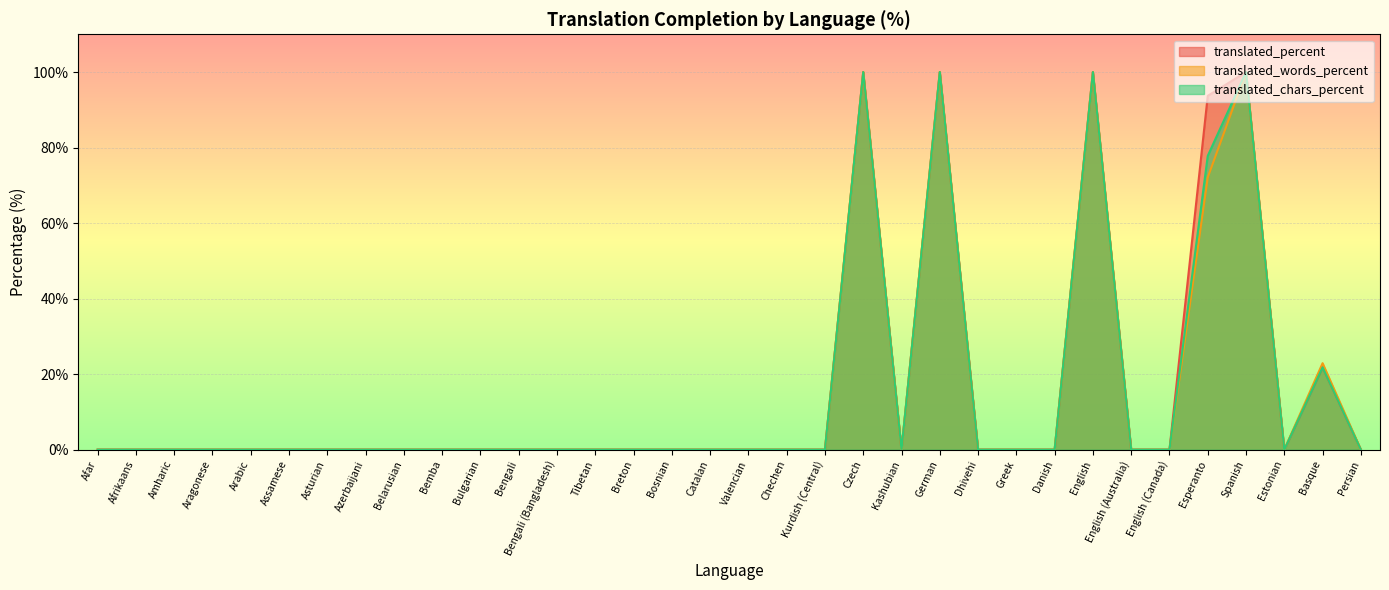

Reading left to right, what are all the values shown in this chart?

translated_percent: 0.0	0.0	0.0	0.0	0.0	0.0	0.0	0.0	0.0	0.0	0.0	0.0	0.0	0.0	0.0	0.0	0.0	0.0	0.0	0.0	100.0	0.0	100.0	0.0	0.0	0.0	100.0	0.0	0.0	93.7	100.0	0.0	21.8	0.0
translated_words_percent: 0.0	0.0	0.0	0.0	0.0	0.0	0.0	0.0	0.0	0.0	0.0	0.0	0.0	0.0	0.0	0.0	0.0	0.0	0.0	0.0	100.0	0.0	100.0	0.0	0.0	0.0	100.0	0.0	0.0	72.1	100.0	0.0	22.9	0.0
translated_chars_percent: 0.0	0.0	0.0	0.0	0.0	0.0	0.0	0.0	0.0	0.0	0.0	0.0	0.0	0.0	0.0	0.0	0.0	0.0	0.0	0.0	100.0	0.0	100.0	0.0	0.0	0.0	100.0	0.0	0.0	77.8	100.0	0.0	21.8	0.0